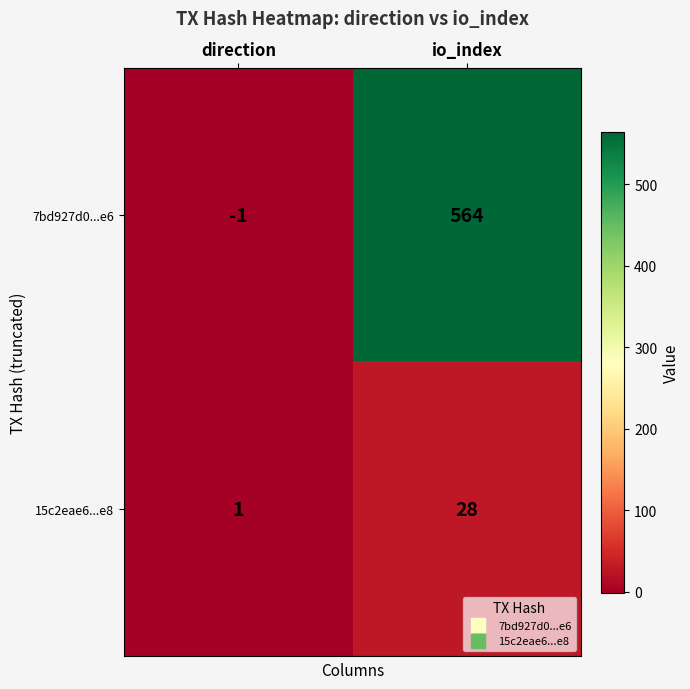

Where is 15c2eae6...e8 nearest to the value 14?

direction